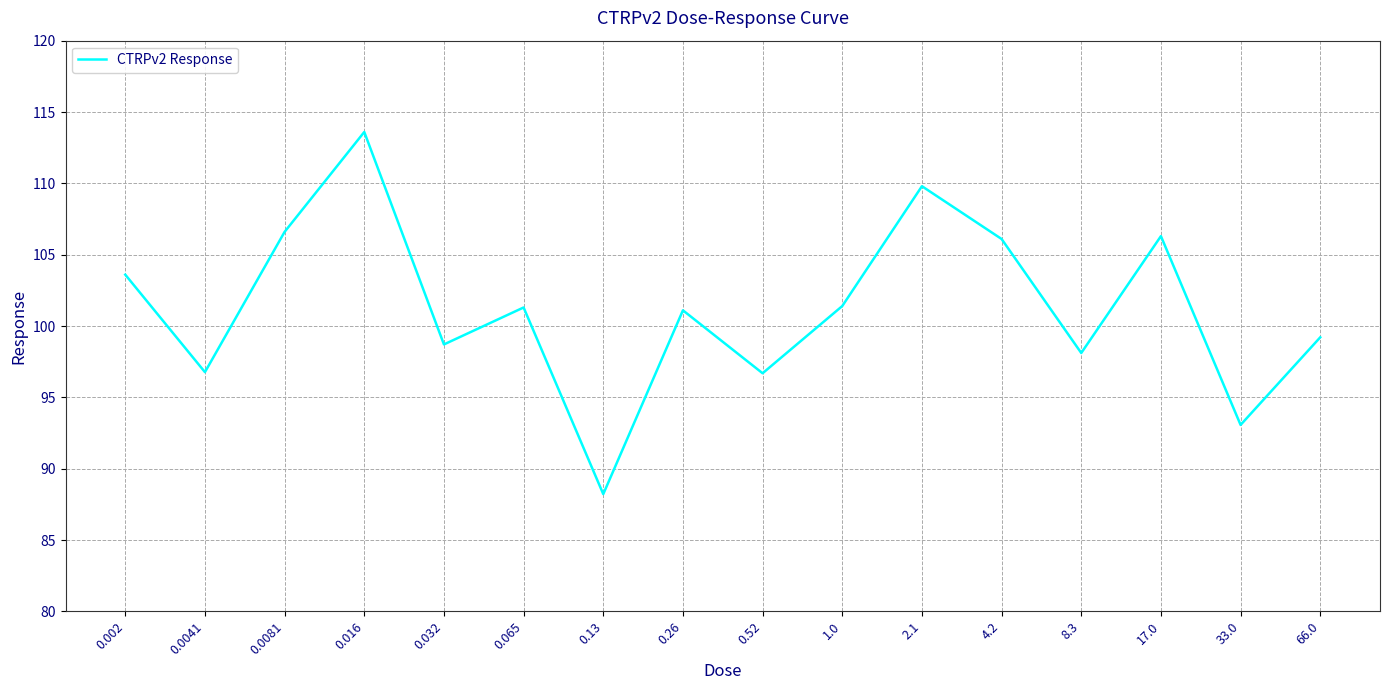

Where is the first local minimum?

0.0041